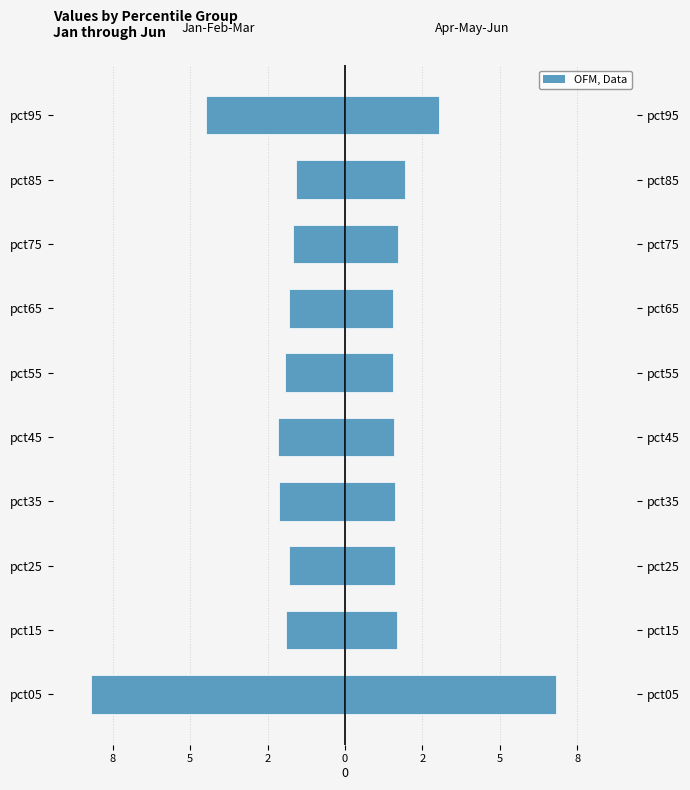

The value of Apr+May+Jun (Right) at pct25 is 1.6. True or false?

True